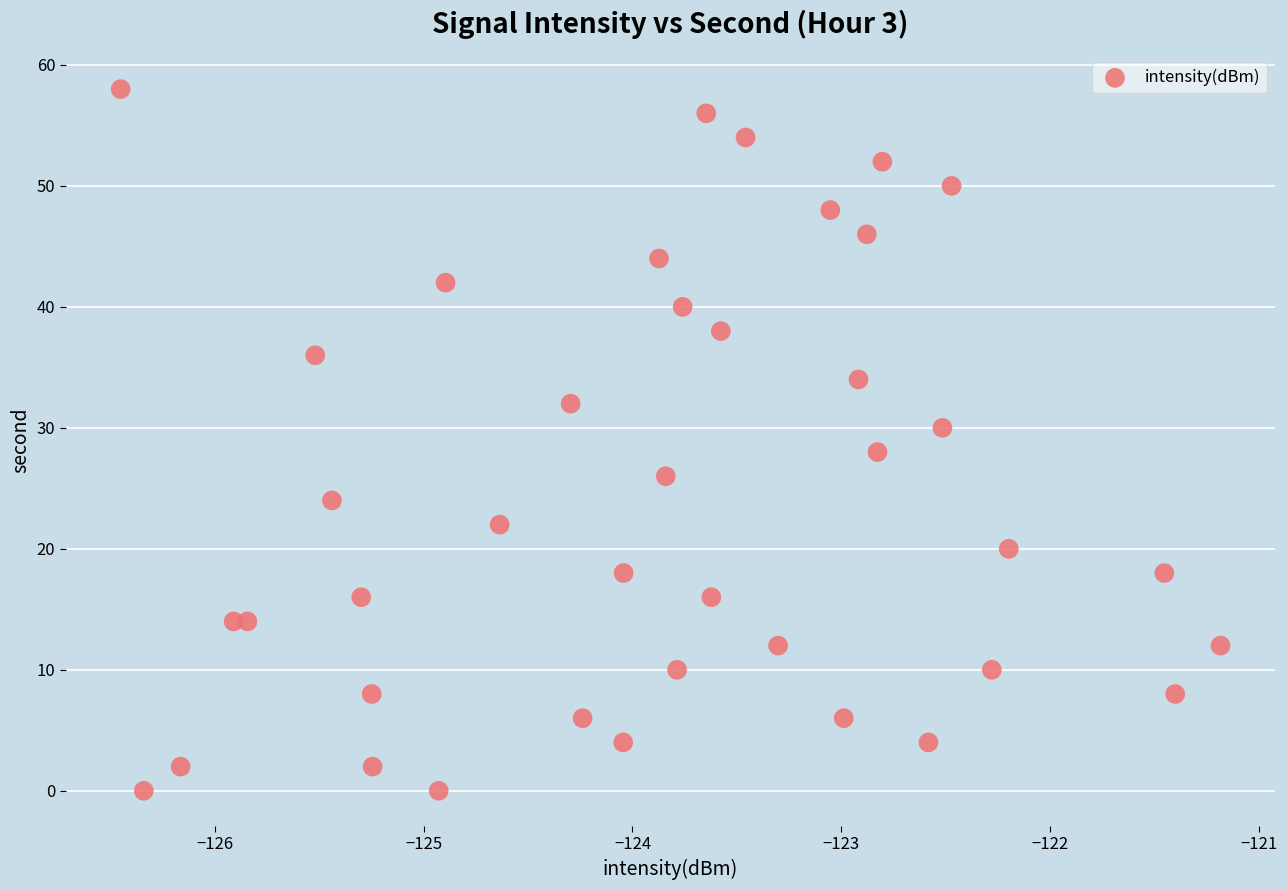

What is the range of Y values (max minus min)?

58